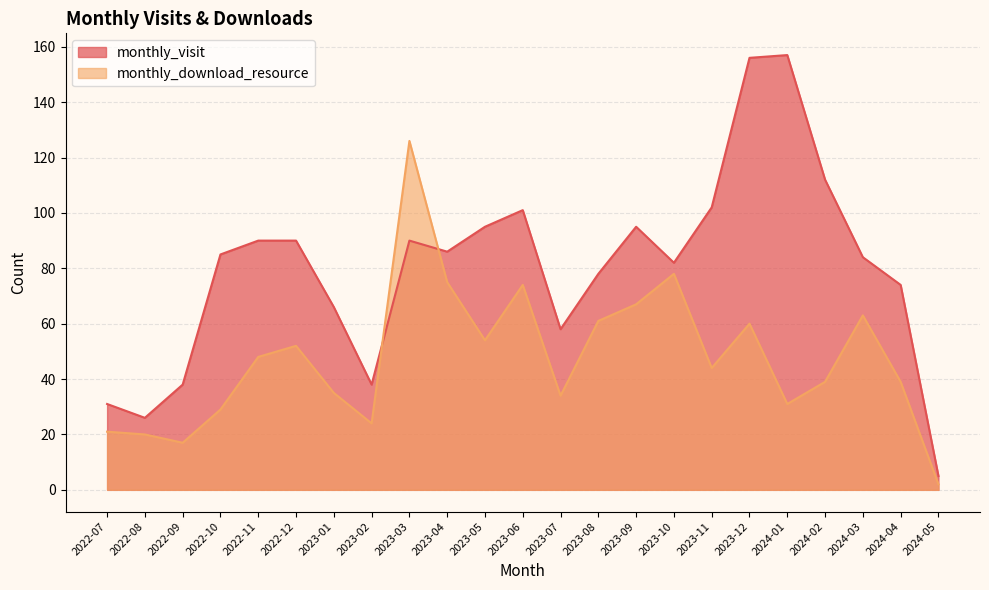

Between which two adjacent categories do monthly_visit and monthly_download_resource first intersect?

2023-02 and 2023-03